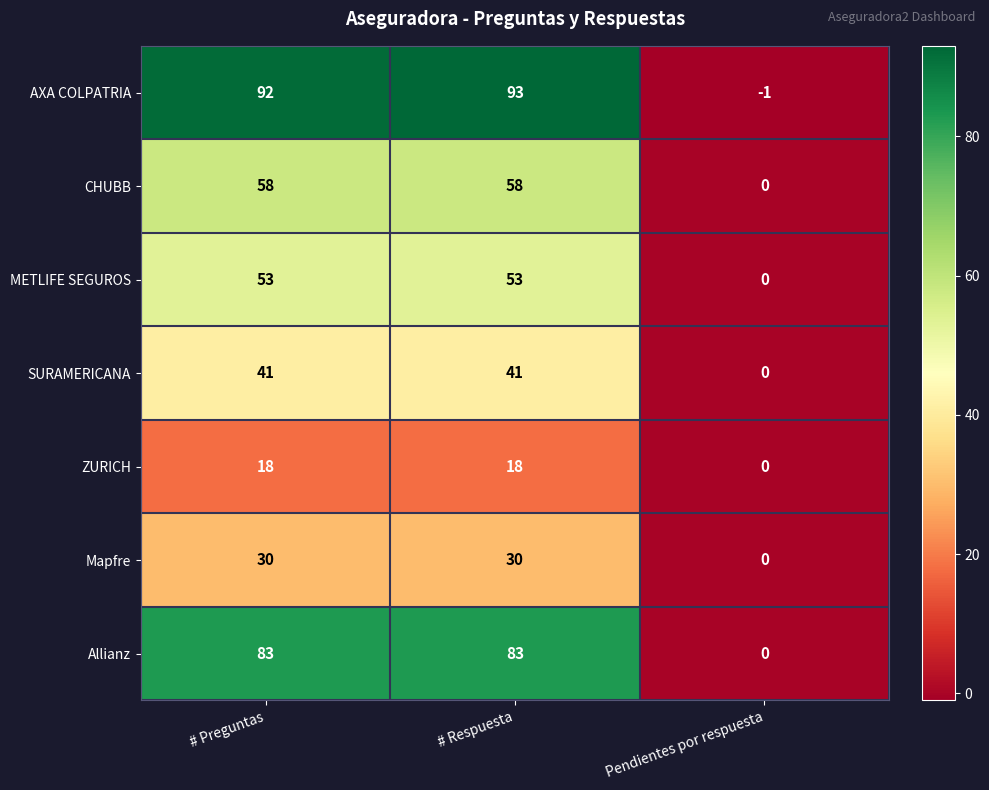

Which series has the widest spread of values?

AXA COLPATRIA